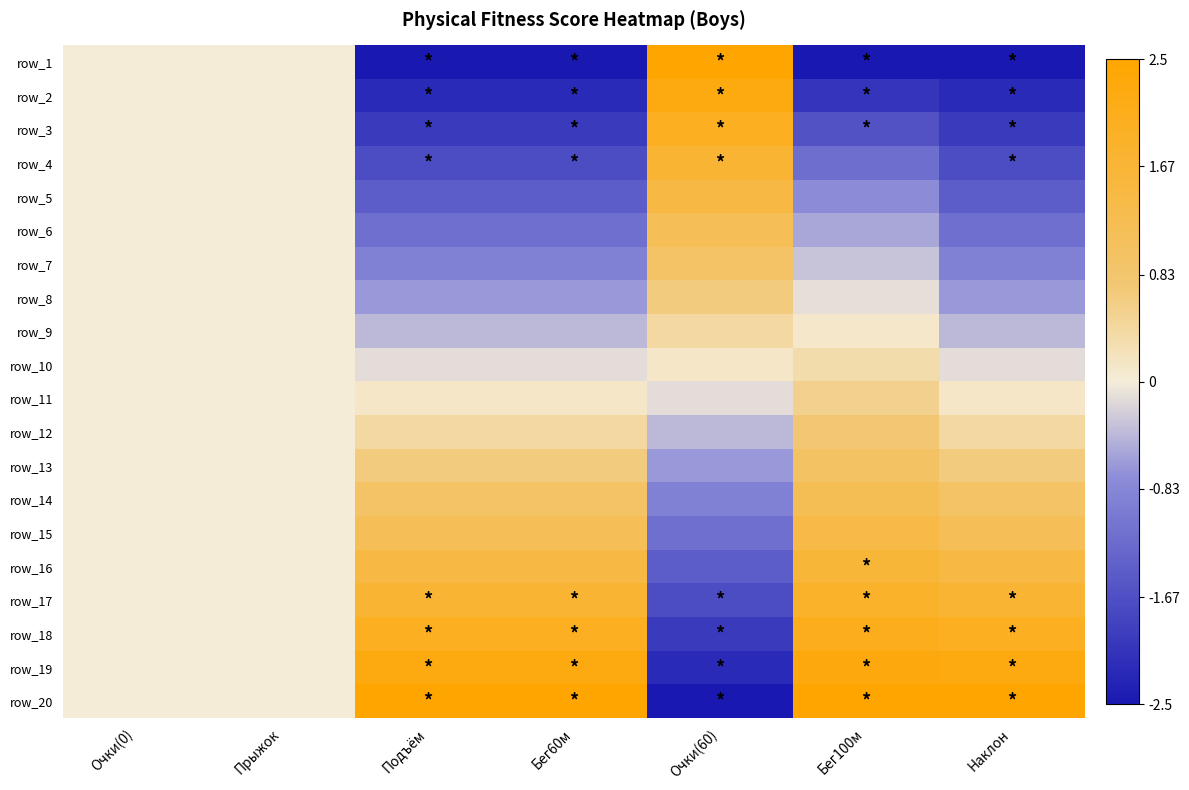

What is the maximum value shown in the chart?

2.5